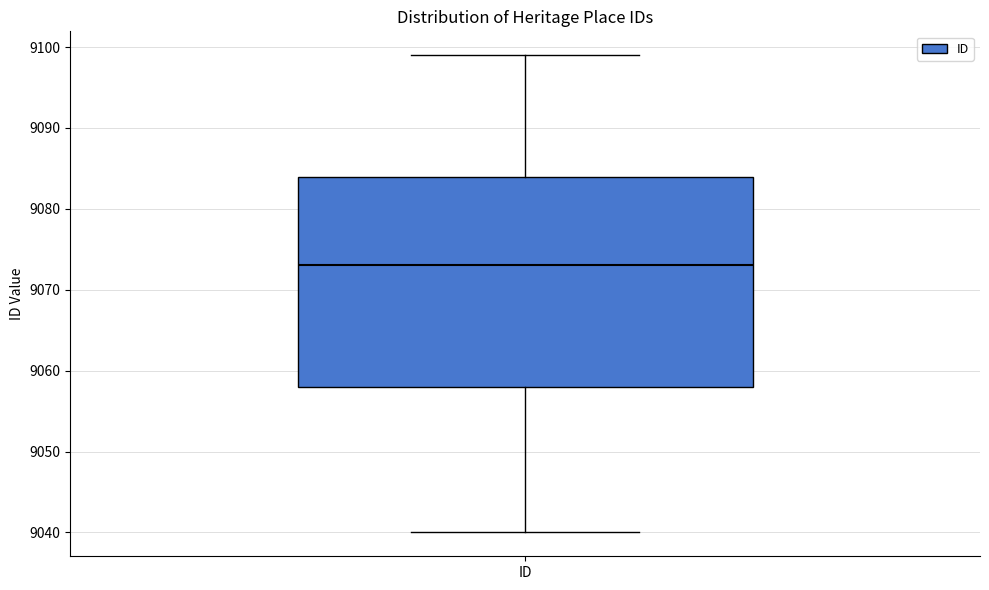

Where does the upper whisker of the box for ID end on the y-axis? The values are not printed on the chart, so give them approximately, as read against the axis.

9099